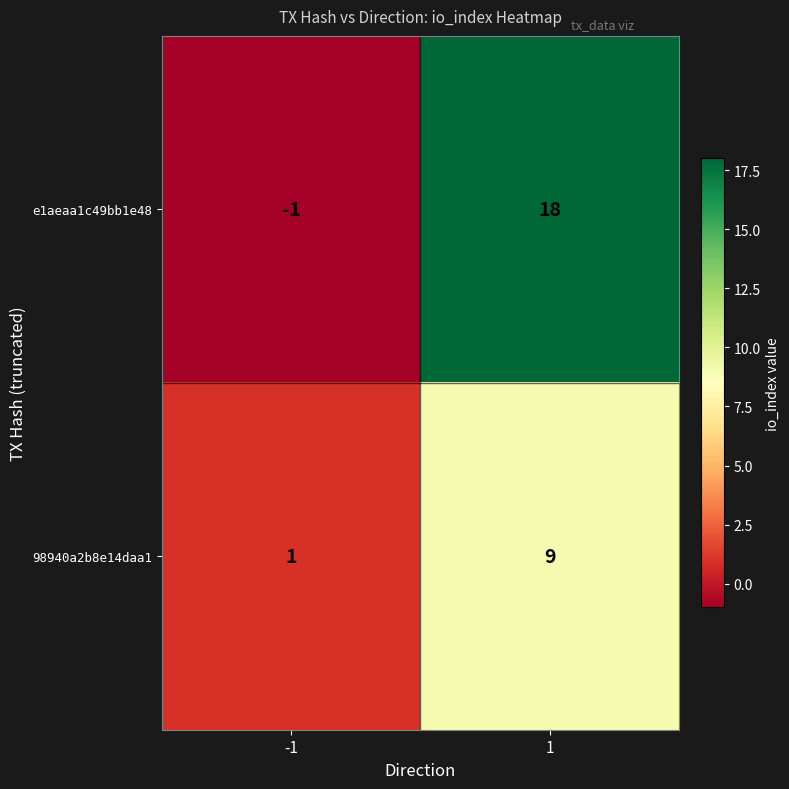

What is the difference between the maximum and minimum values in the 98940a2b8e14daa1 series?

8